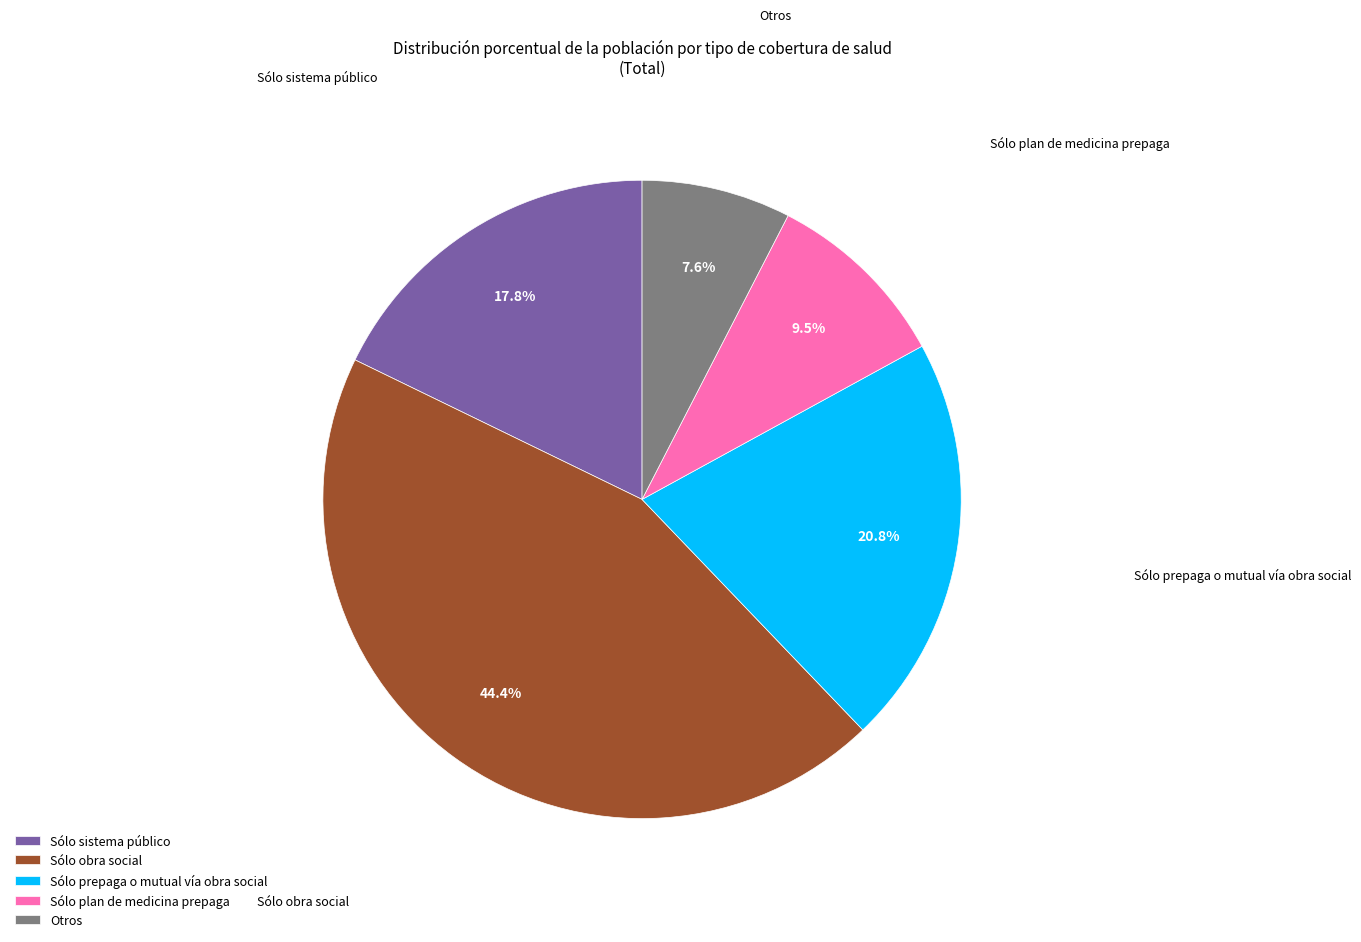

To the nearest percent, what is the combined percentage of Otros and Sólo sistema público?

25%